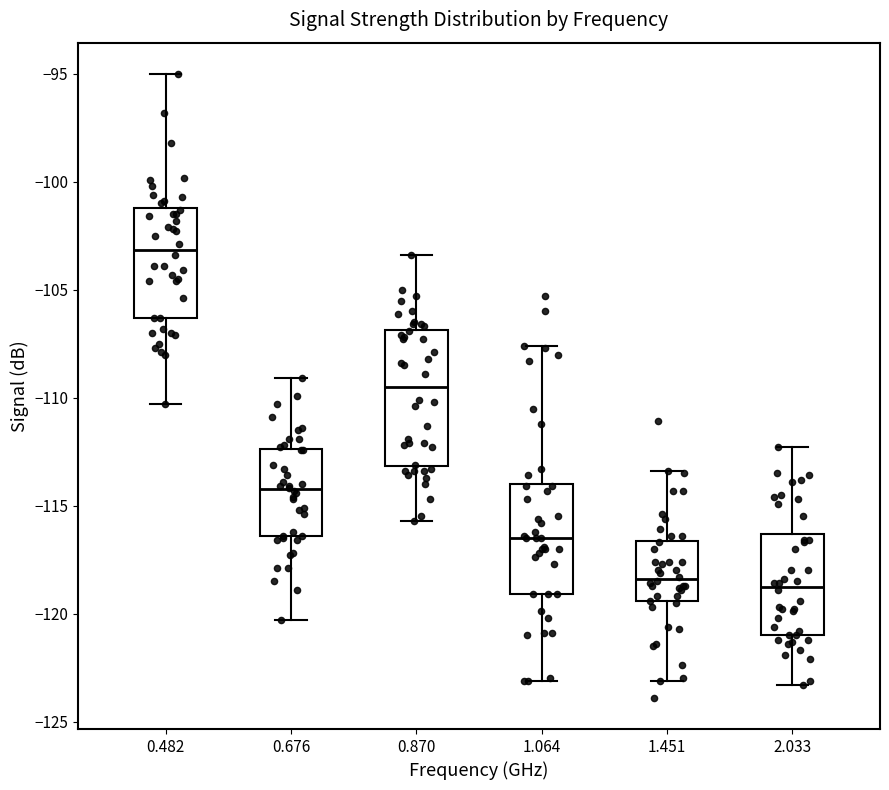

Which box is the tallest, from its lower edge to its upper edge?

0.870